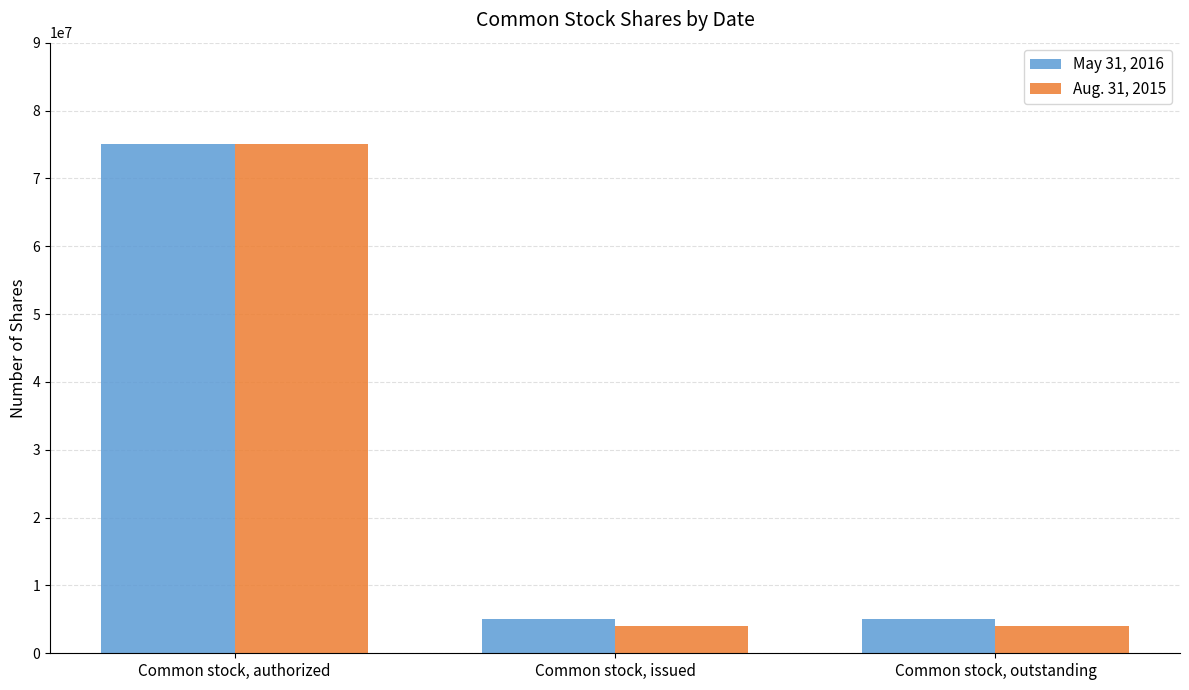

What is the label of the 2nd bar from the left?

Common stock, issued